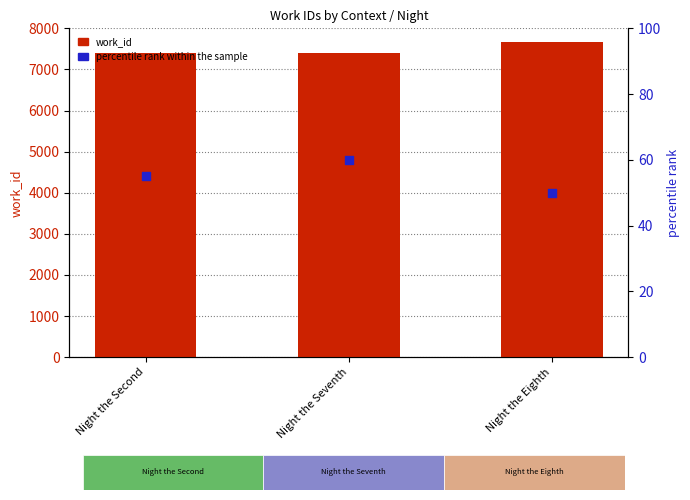

At how many categories does at least one series exceed 3261?

3